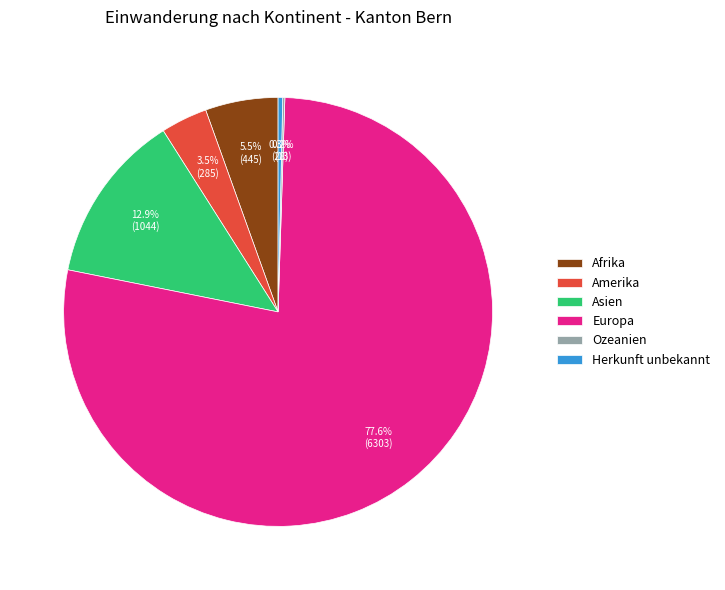

The Asien slice represents 13% of the pie. True or false?

True